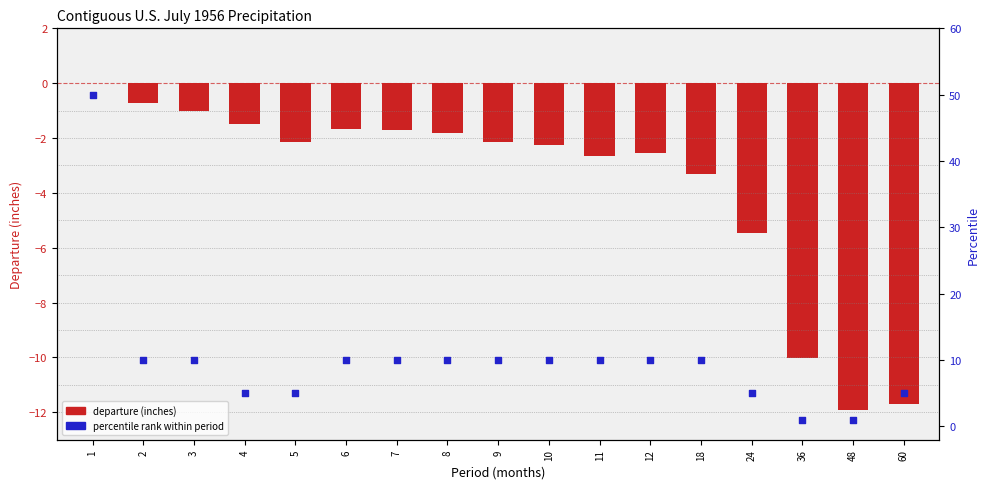

At how many categories does at least one series exceed 38?

1